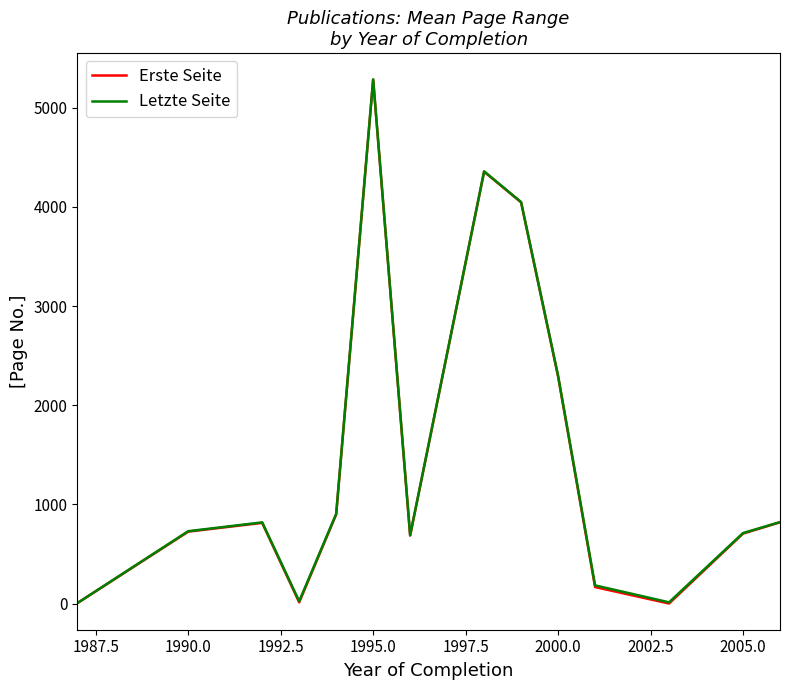

What is the maximum value for Letzte Seite?

5286.0